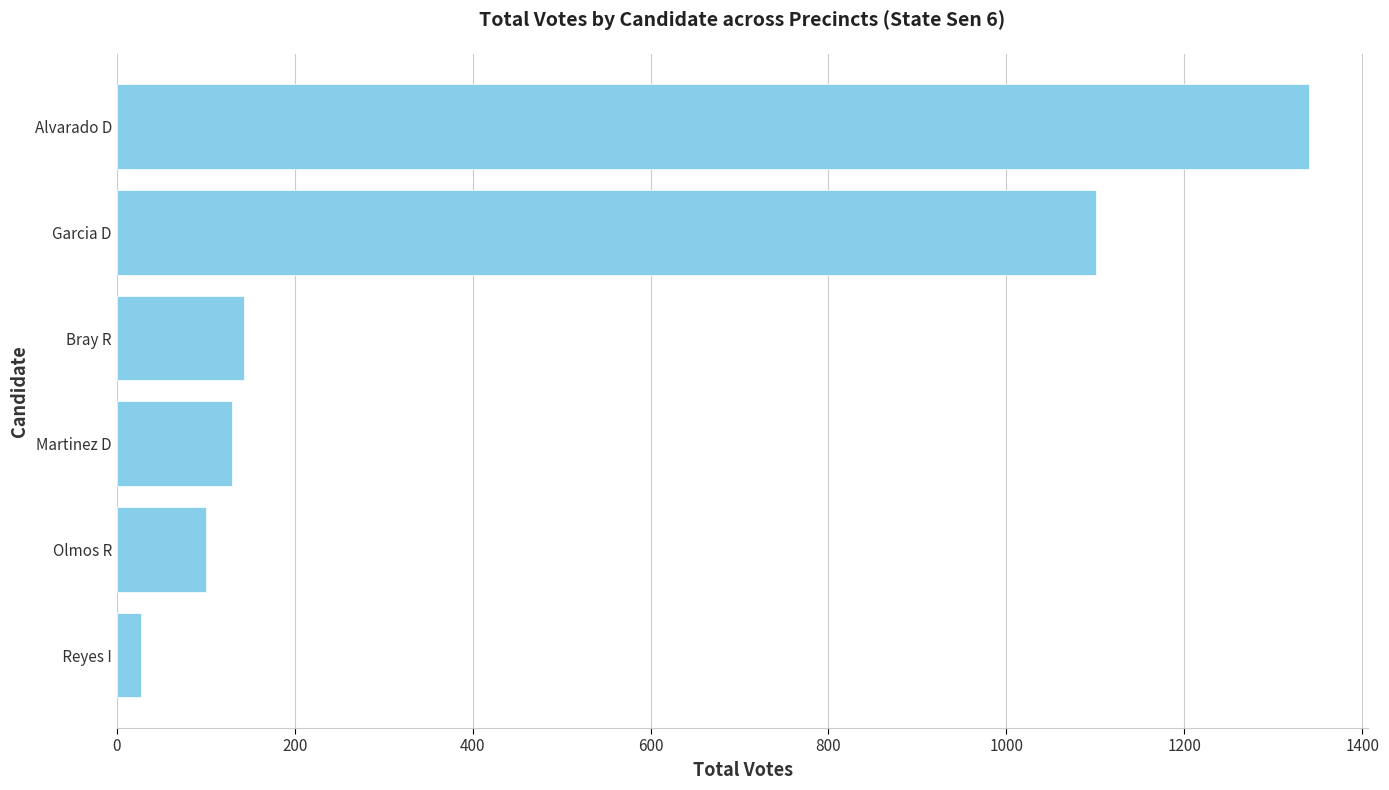

Where is the data nearest to the value 683?

Garcia D